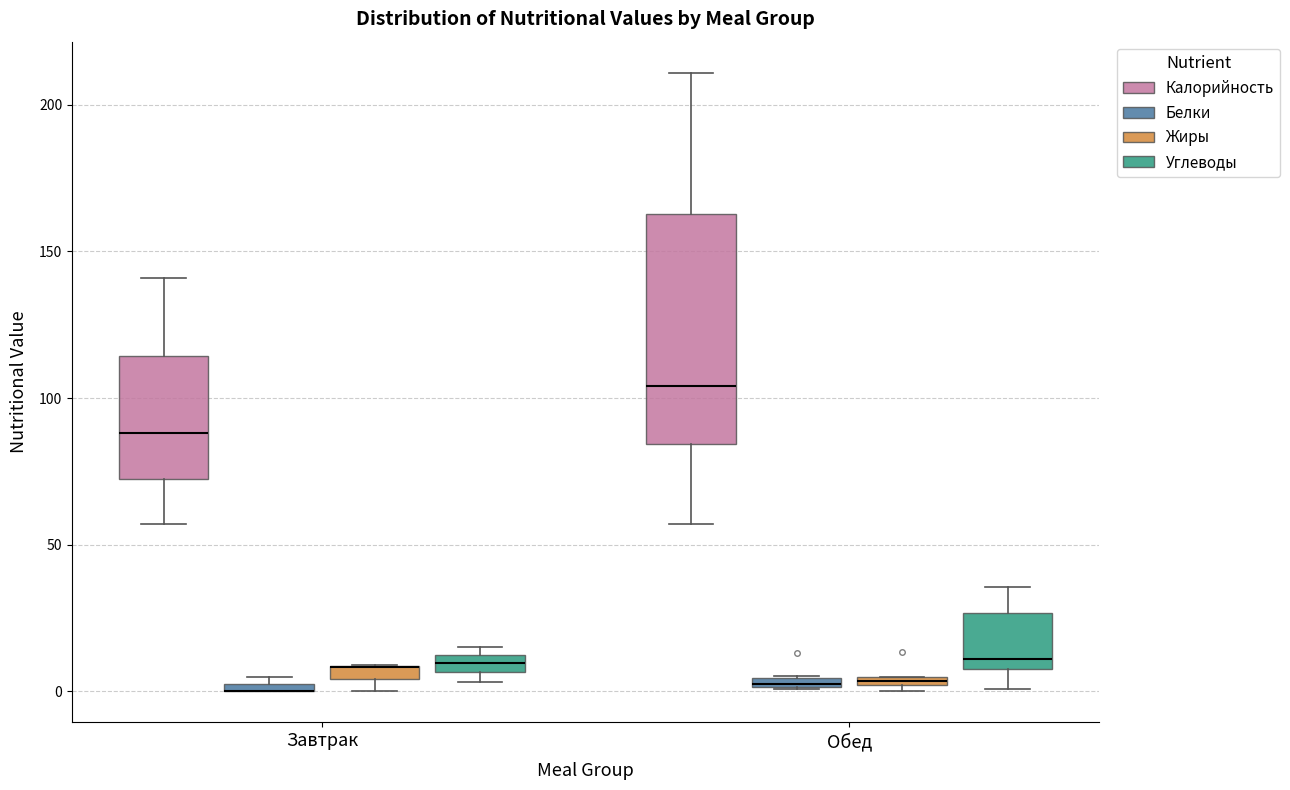

Which box is the tallest, from its lower edge to its upper edge?

Обед (Калорийность)